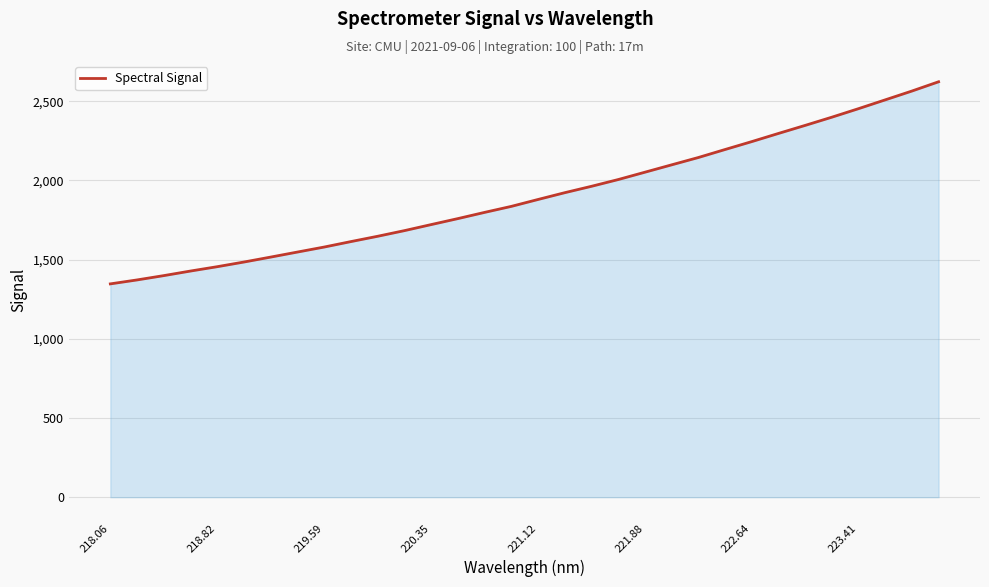

What is the smallest value displayed?

1346.7